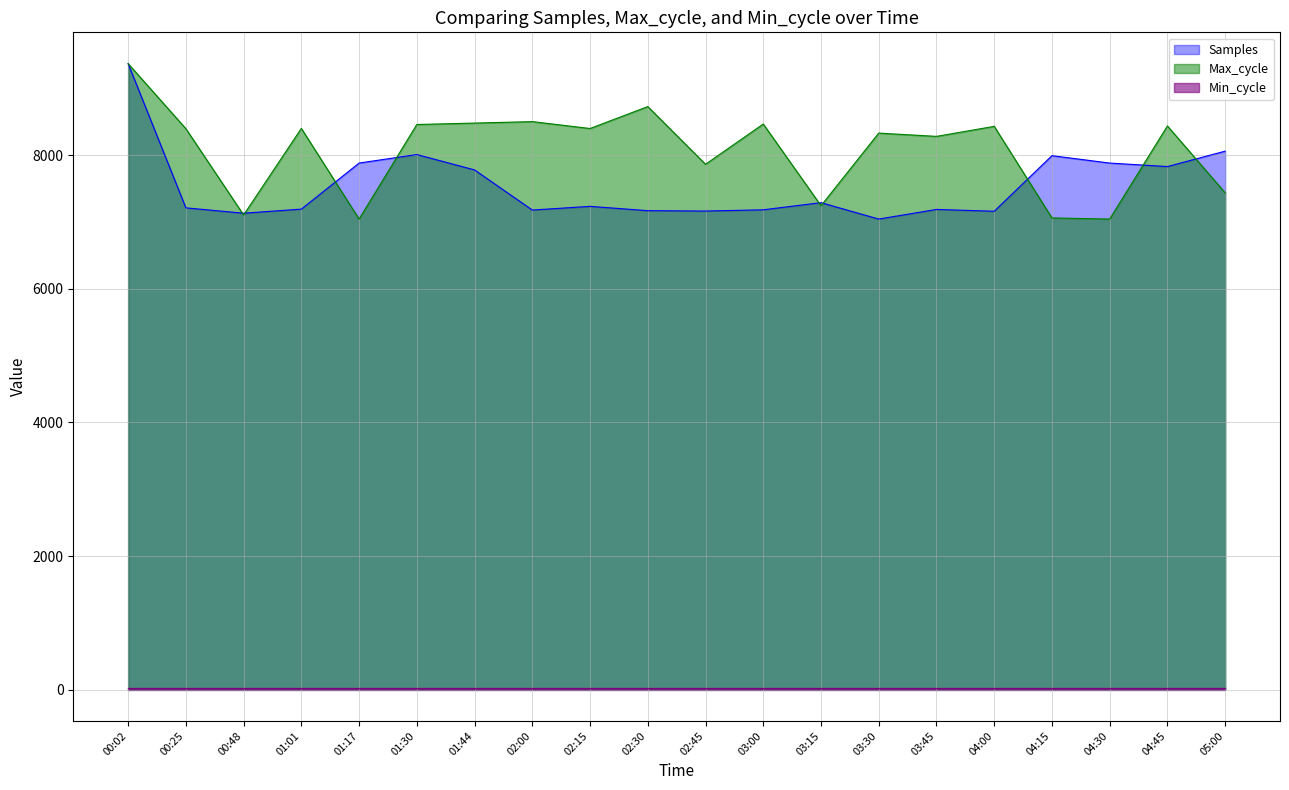

How many distinct data groups are displayed?

3